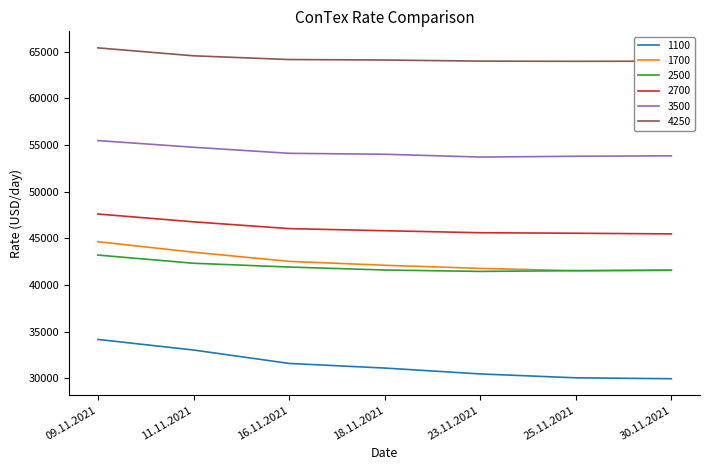

At which category is the sum across all series the highest?

09.11.2021